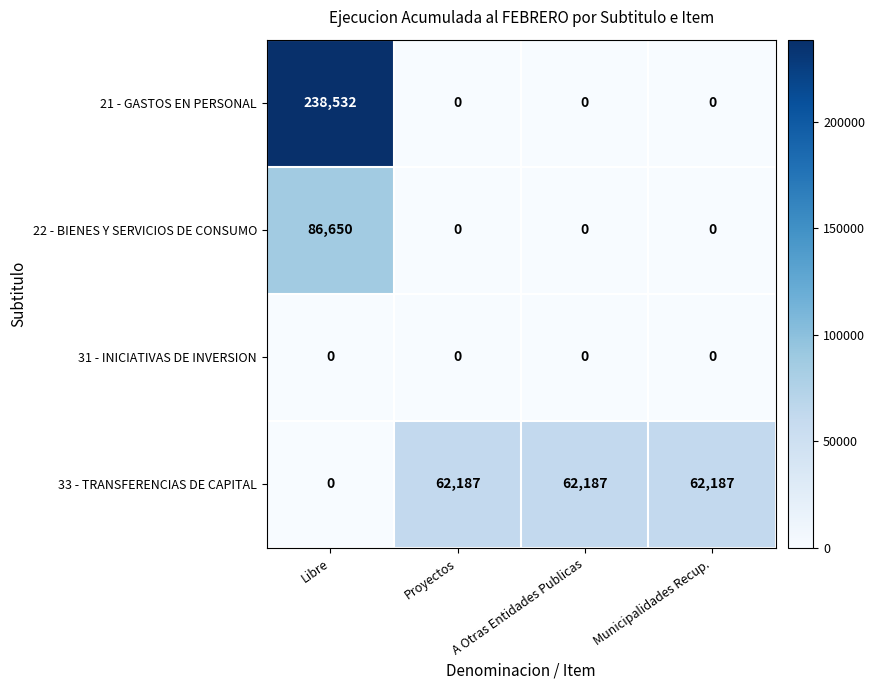

At which category is the sum across all series the highest?

Libre